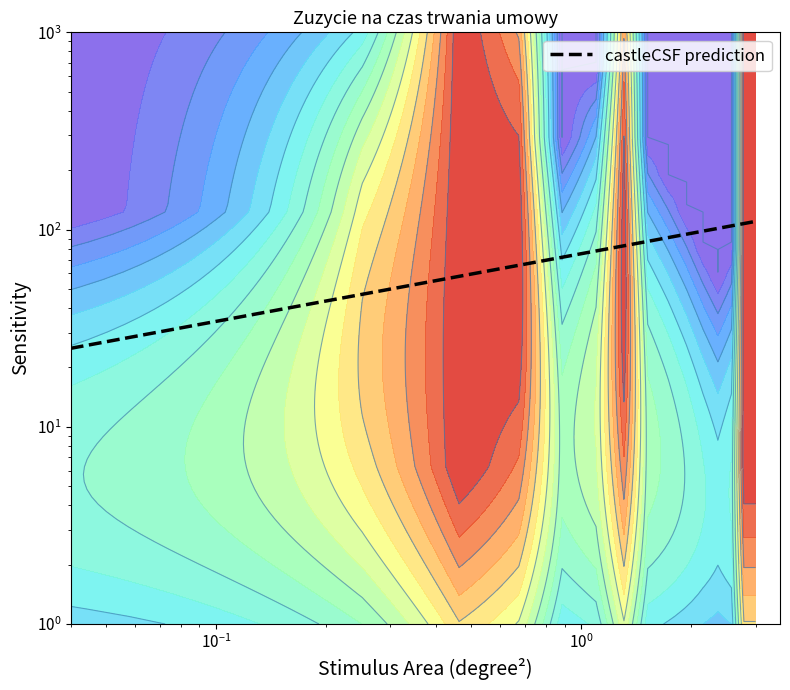

How many series are shown in this chart?

1